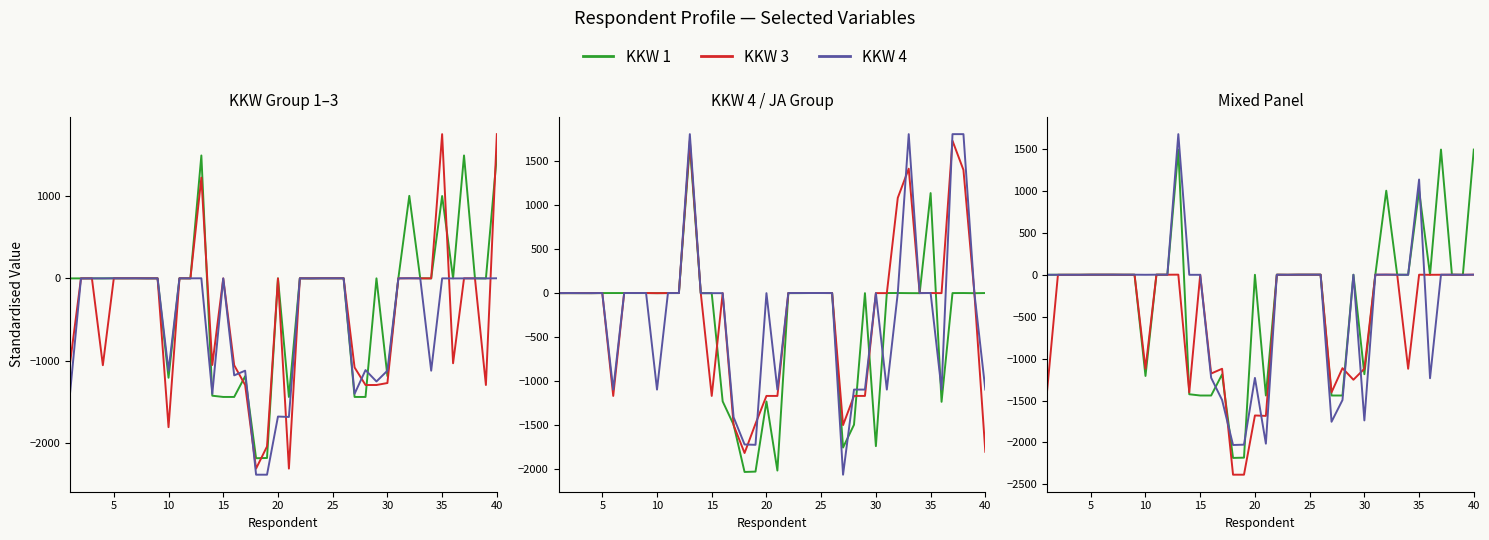

What is the difference between the maximum and minimum values in the KKW 1 series?

3676.0